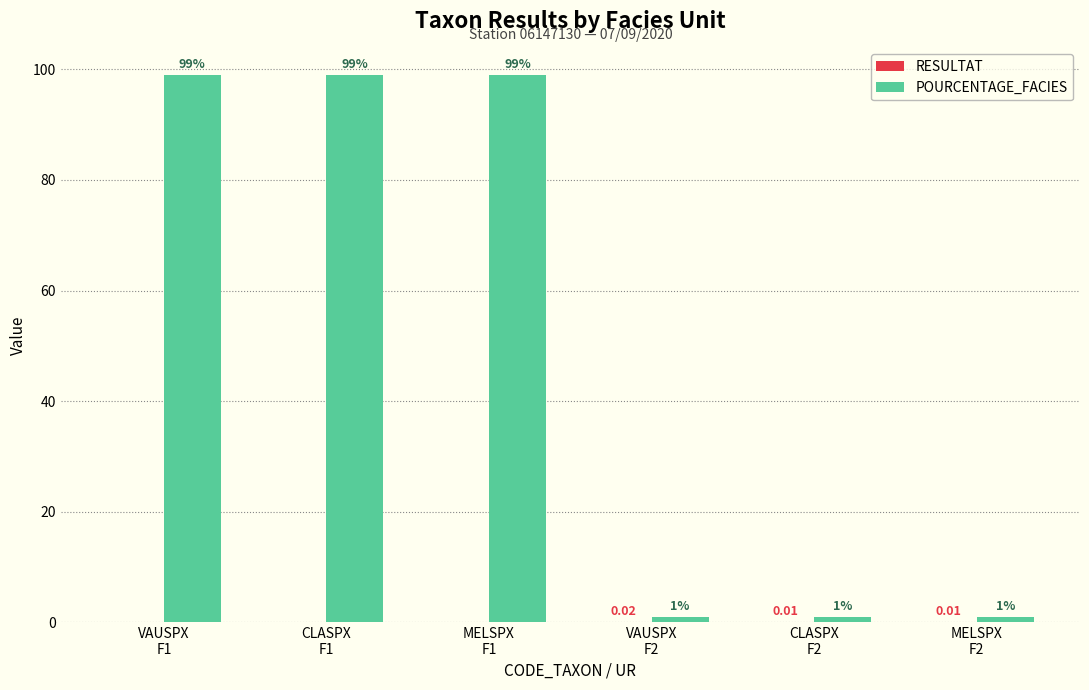

Count the POURCENTAGE_FACIES values in the range 1 to 99.

6